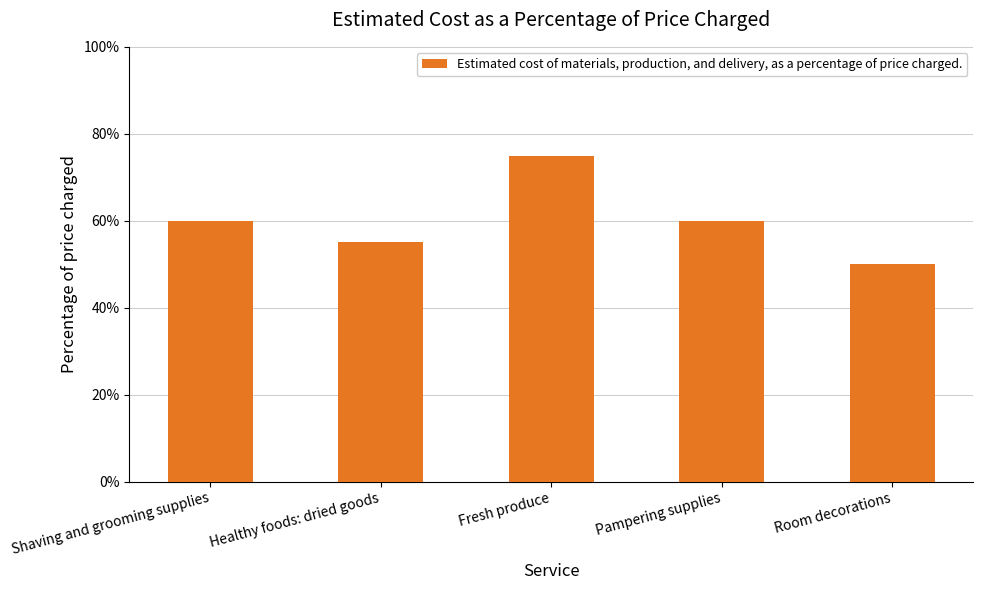

Which has a higher value, Healthy foods: dried goods or Pampering supplies?

Pampering supplies